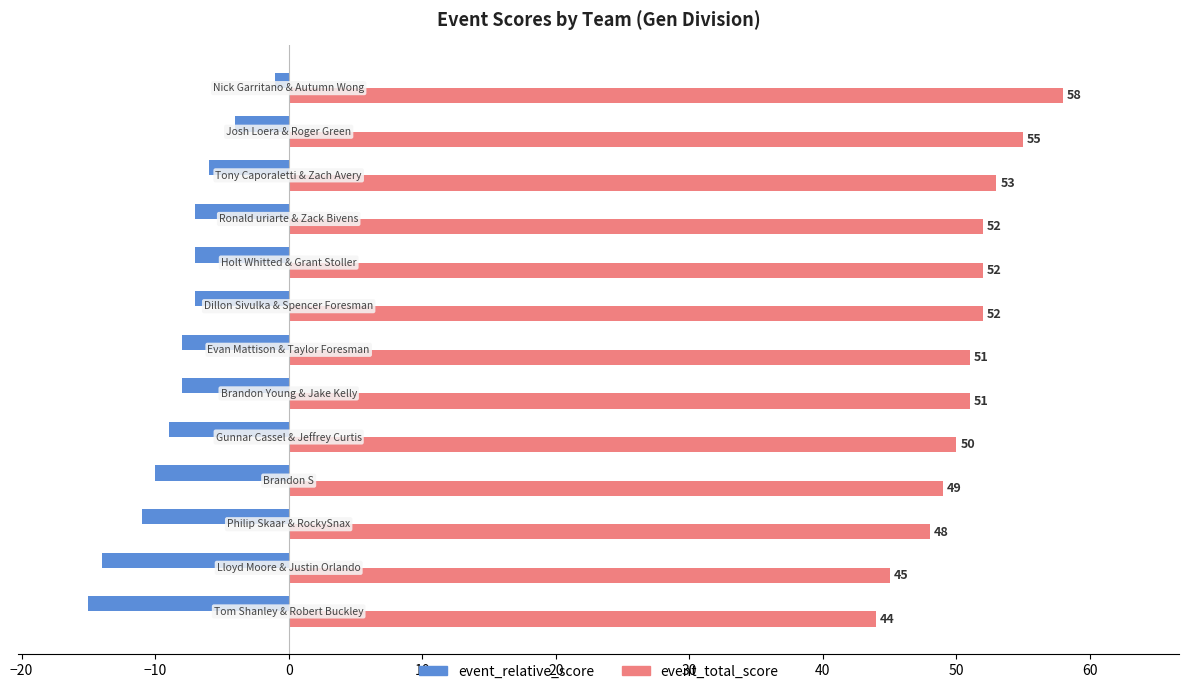

What is the minimum value for event_relative_score?

-15